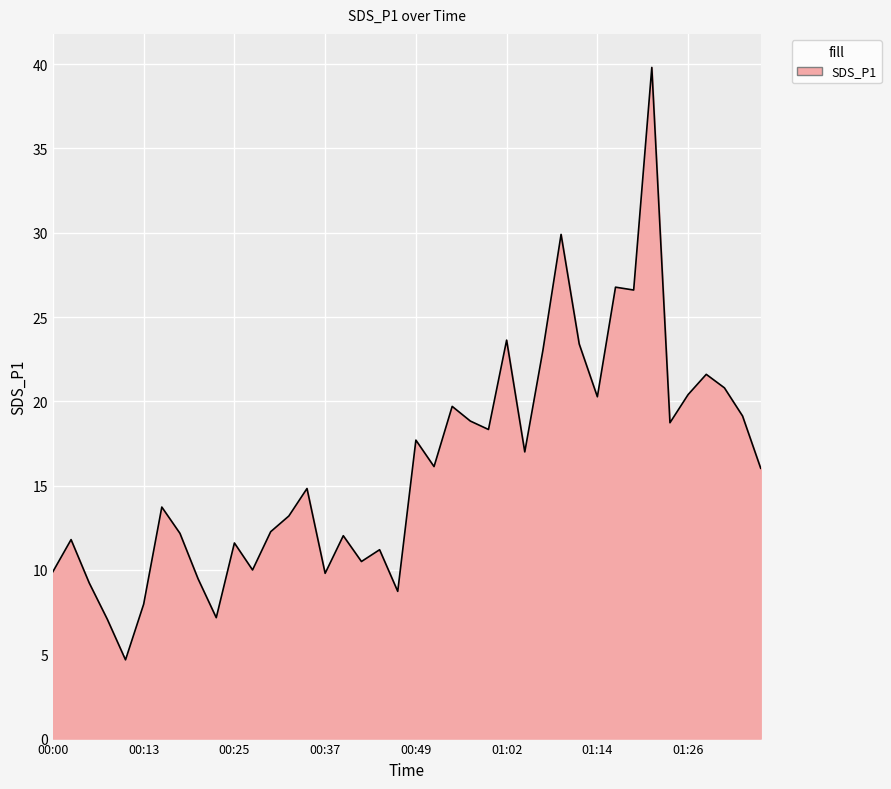

What is the greatest value displayed?

39.8